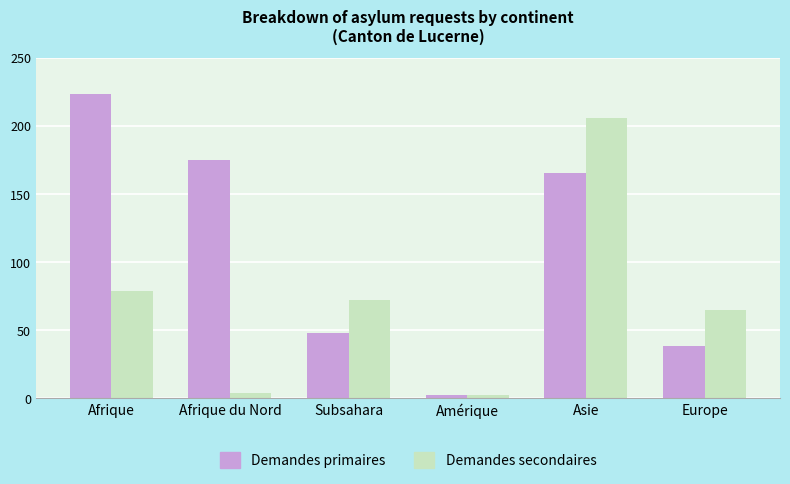

What is the value of the Demandes secondaires bar at the 2nd from the left?

4